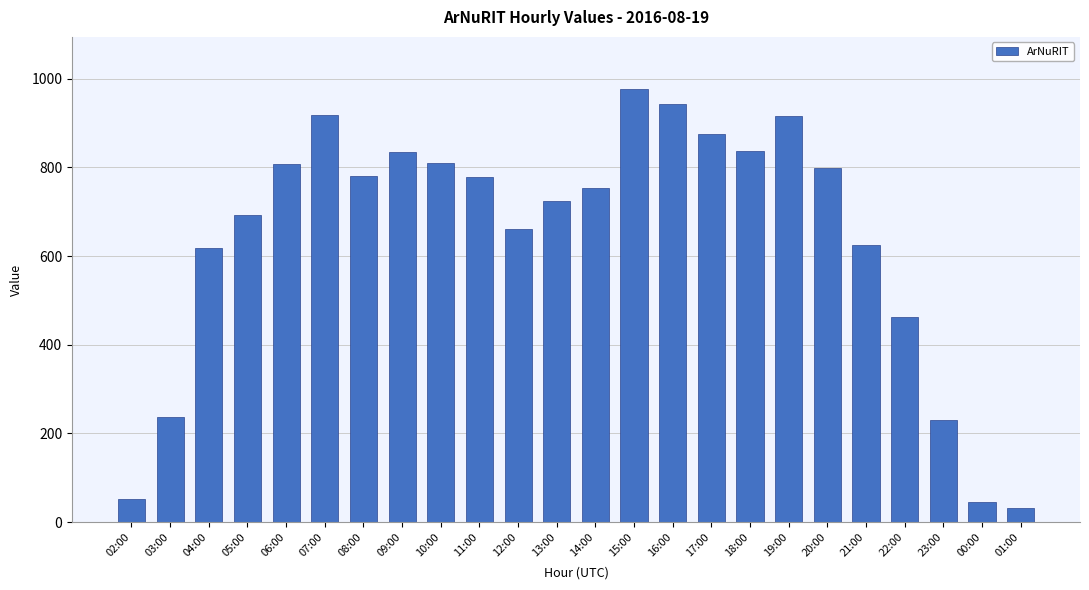

Are the bars horizontal?

No